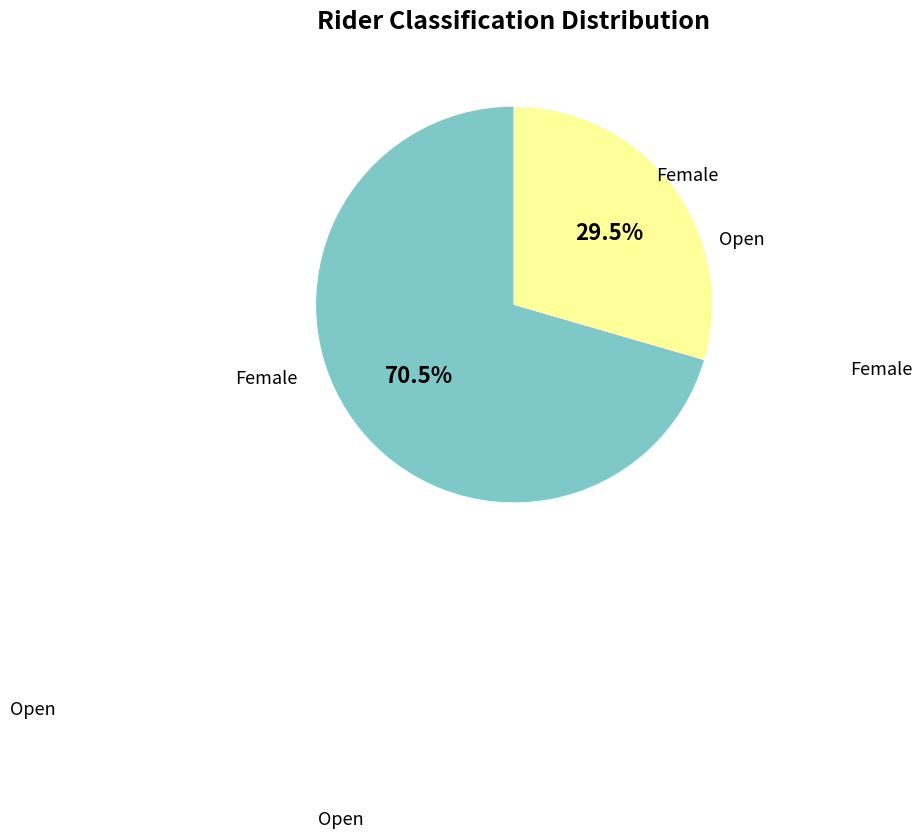

How many segments does this pie chart have?

2